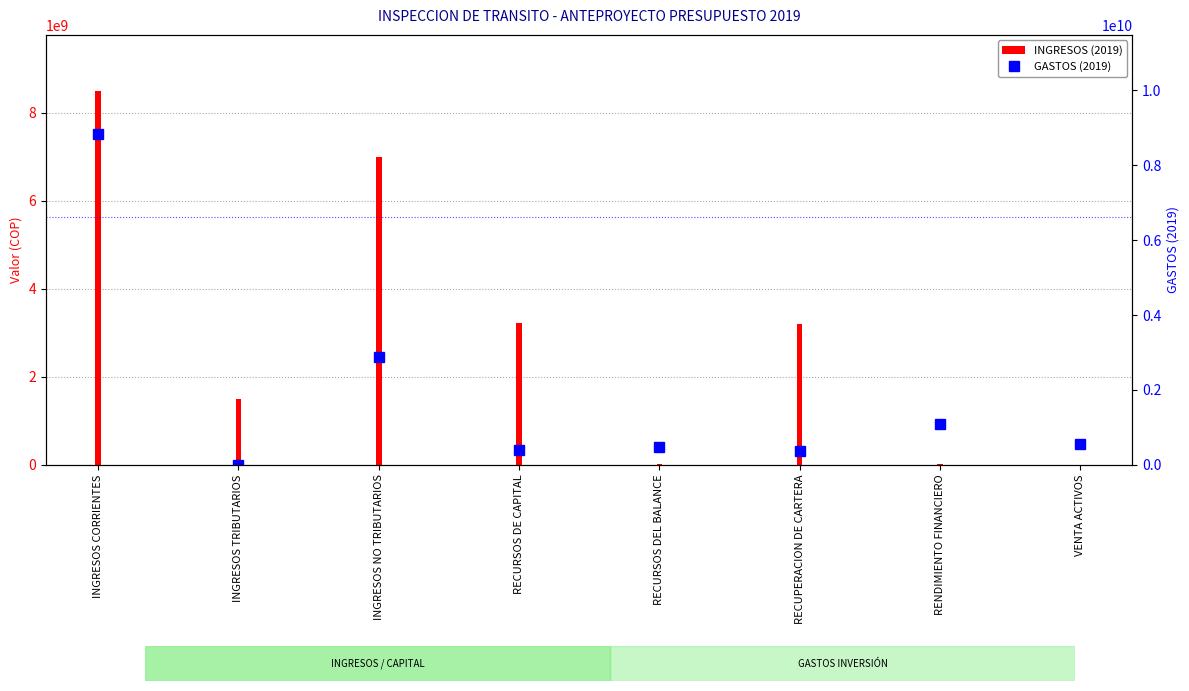

Rank the series by their maximum value, from highest to lowest.

GASTOS (2019), INGRESOS (2019)